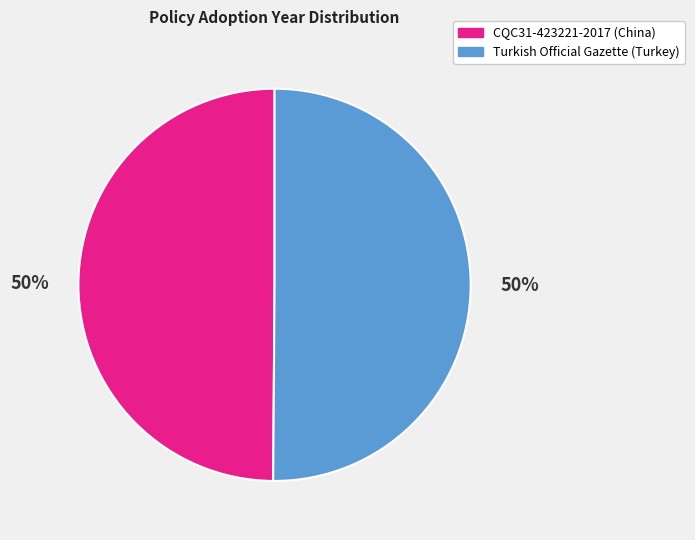

Approximately how many times larger is the value at CQC31-423221-2017 (China) compared to Turkish Official Gazette (Turkey)?

1.0